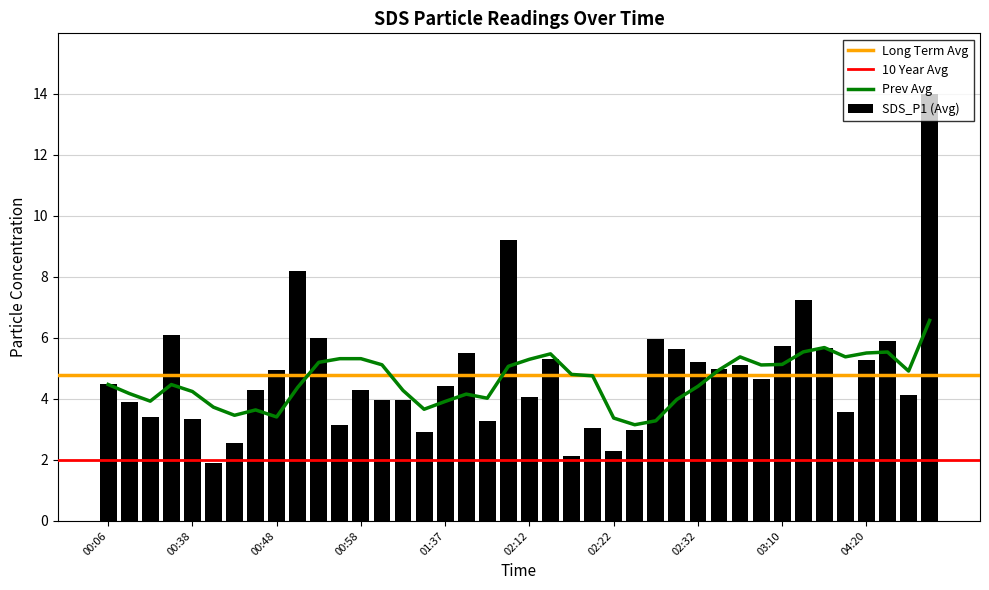

Rank the categories by value from lowest to highest.

00:40, 02:17, 02:22, 00:43, 01:35, 02:24, 02:19, 00:55, 02:07, 00:38, 00:22, 03:18, 00:13, 01:30, 01:32, 02:12, 04:44, 00:45, 00:58, 01:37, 00:06, 03:07, 00:48, 02:37, 03:05, 02:32, 04:20, 02:14, 02:04, 02:29, 03:15, 03:10, 04:42, 02:27, 00:53, 00:36, 03:13, 00:50, 02:09, 05:23